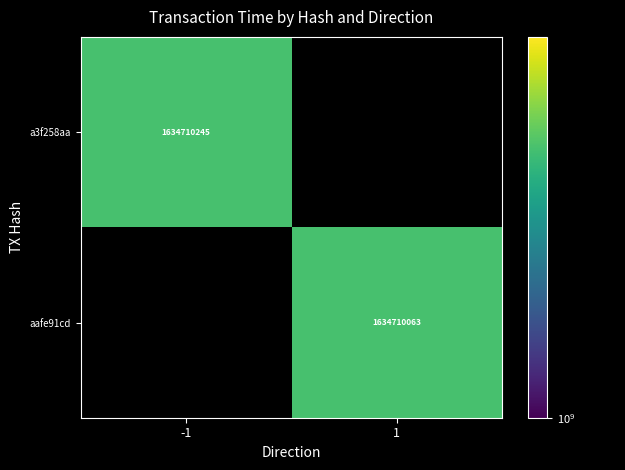

What is the average value of the aafe91cd series?

817355032